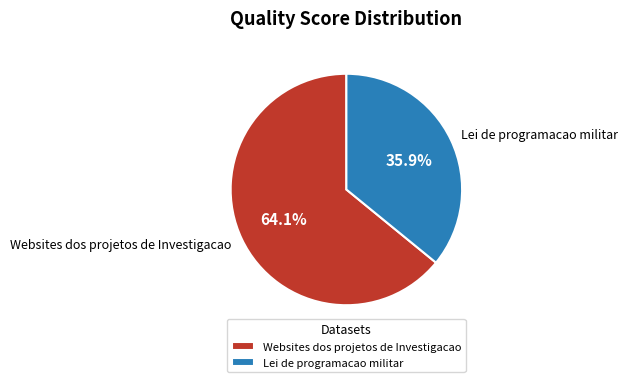

The Websites dos projetos de Investigacao slice represents 64% of the pie. True or false?

True